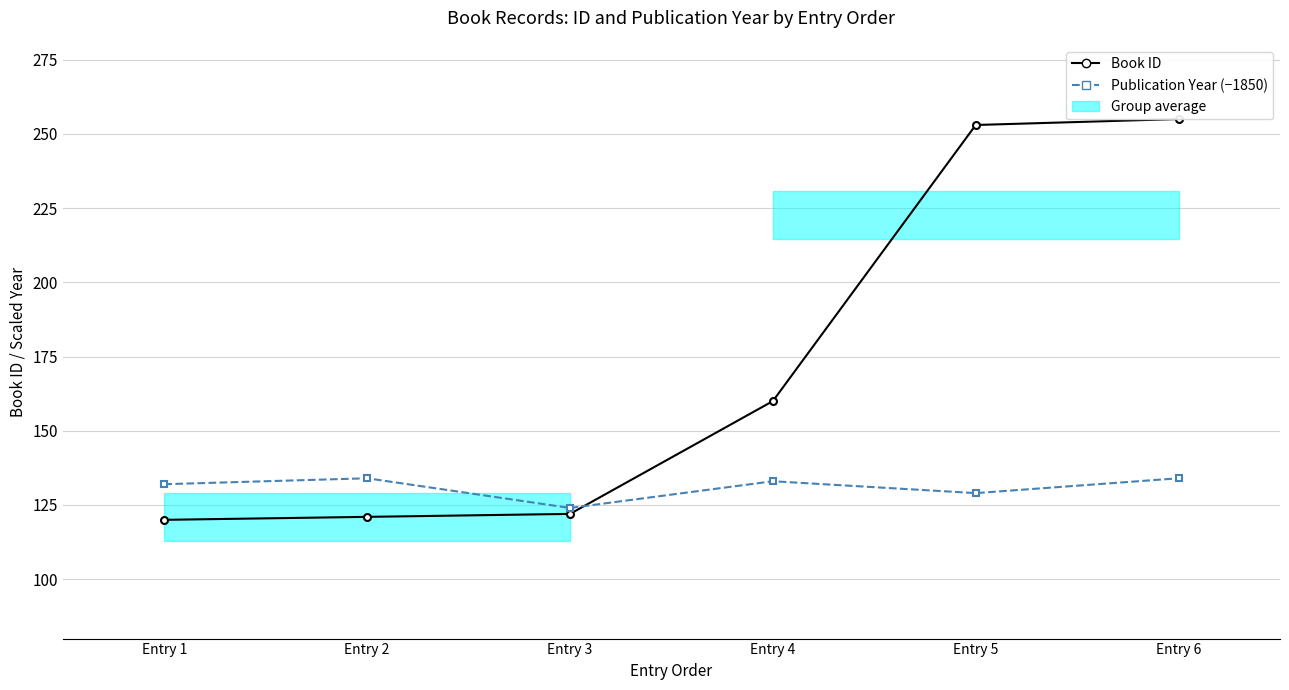

What is the highest value of the Publication Year (−1850) series?

134